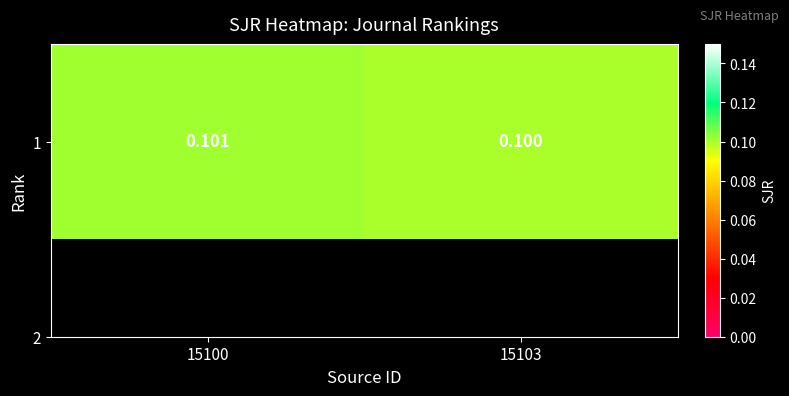

List the labels in order of value, smallest first.

15103, 15100